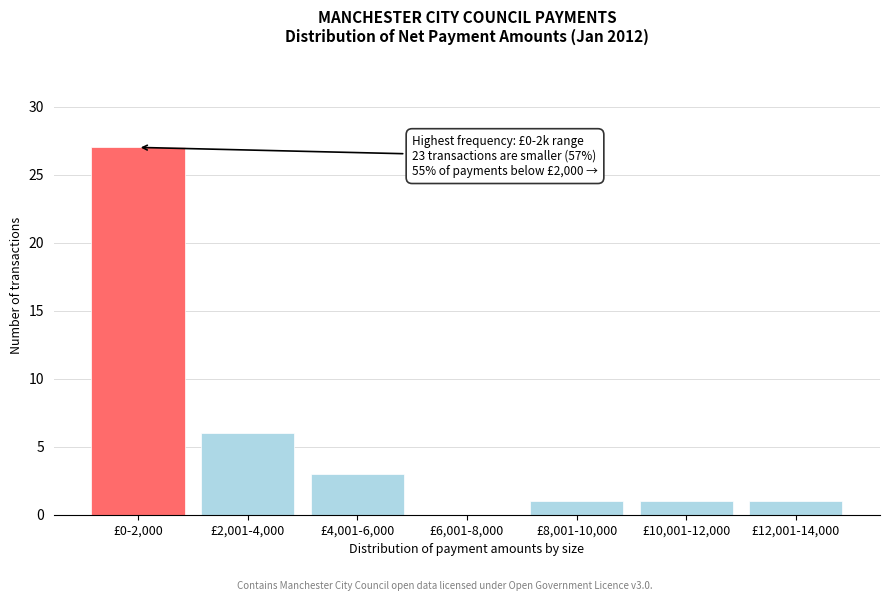

Reading right to left, list all the values displayed in this chart.

£12,001-14,000=1	£10,001-12,000=1	£8,001-10,000=1	£6,001-8,000=0	£4,001-6,000=3	£2,001-4,000=6	£0-2,000=27